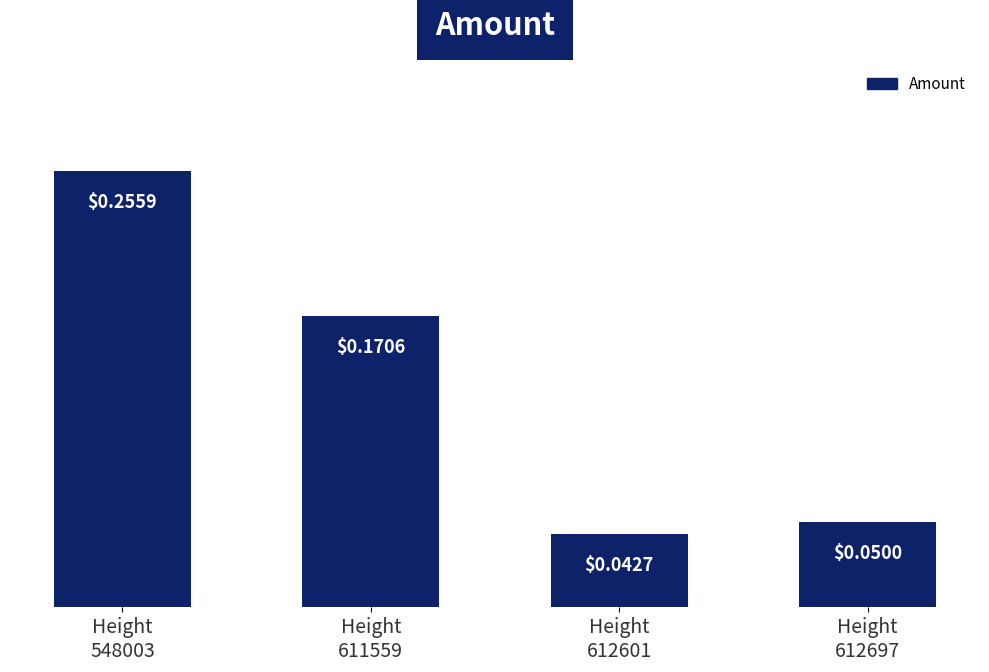

Is it true that the value at Height
612697 is 0.0?

False